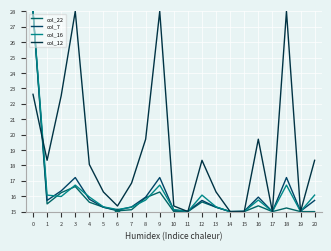

How many lines are shown in the chart?

4